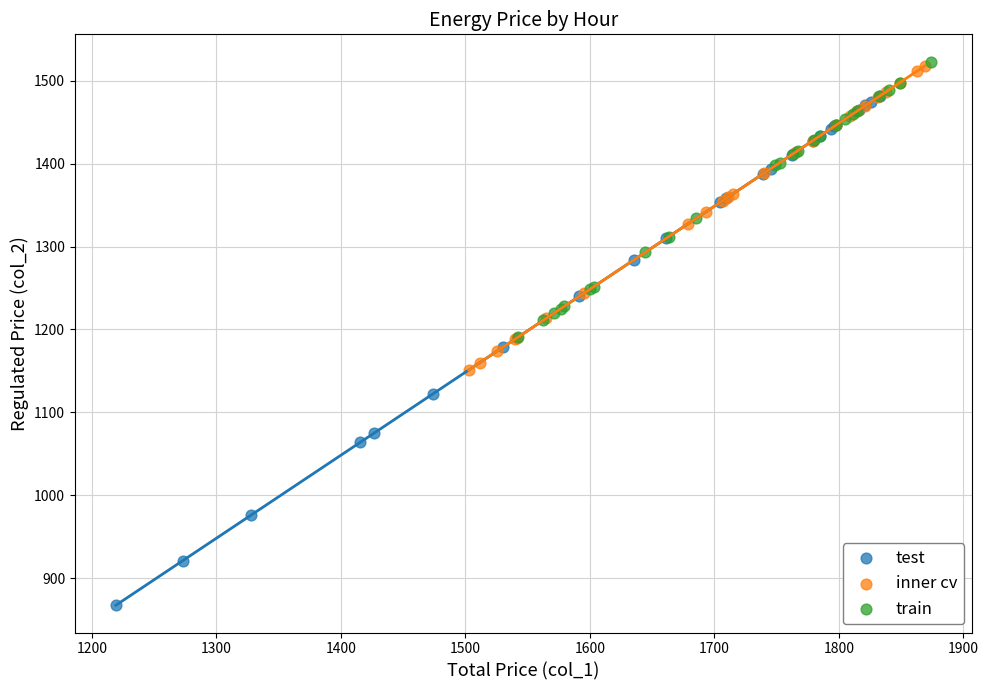

Which series contains the lowest Y value?

test